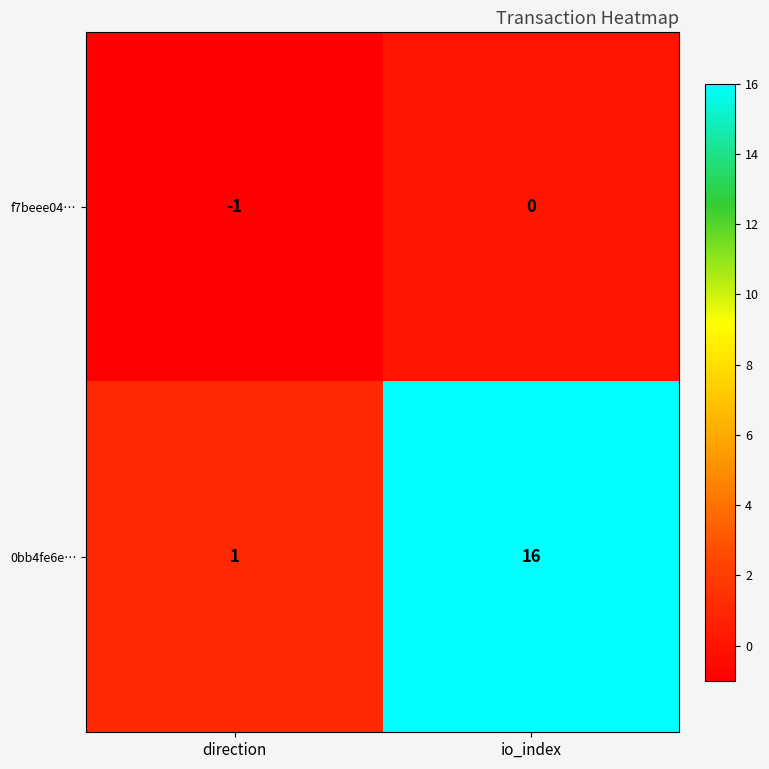

At which category is the sum across all series the highest?

io_index